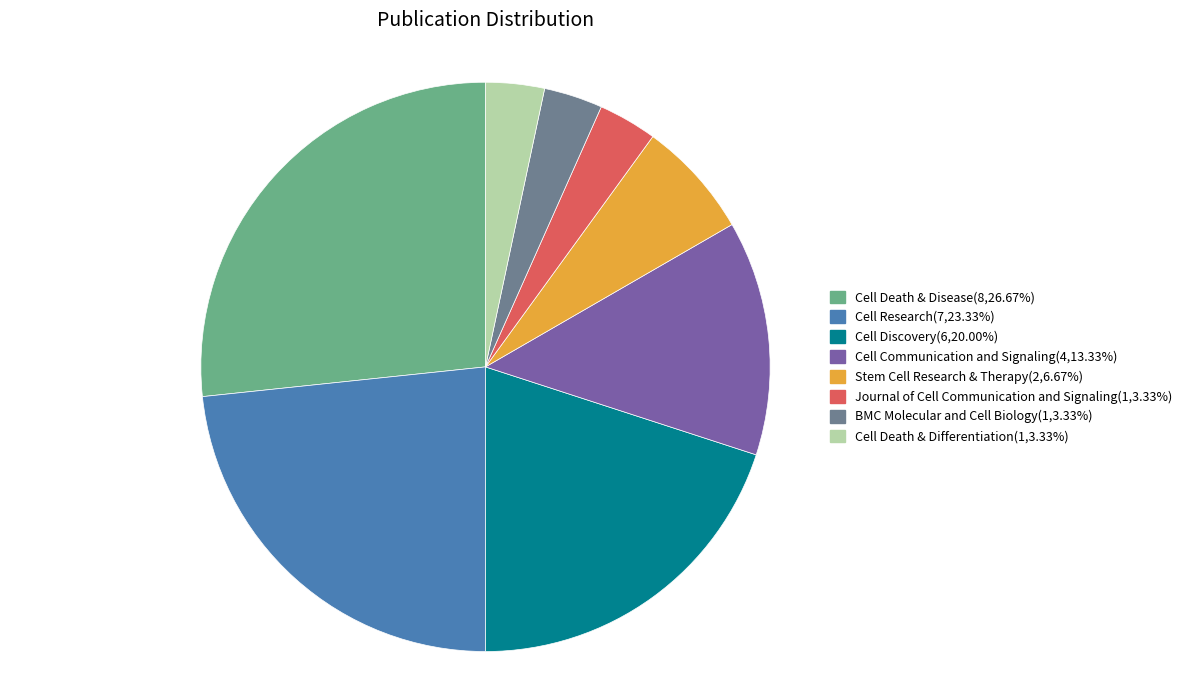

Do Cell Discovery and Cell Research together represent more than half of the pie?

No